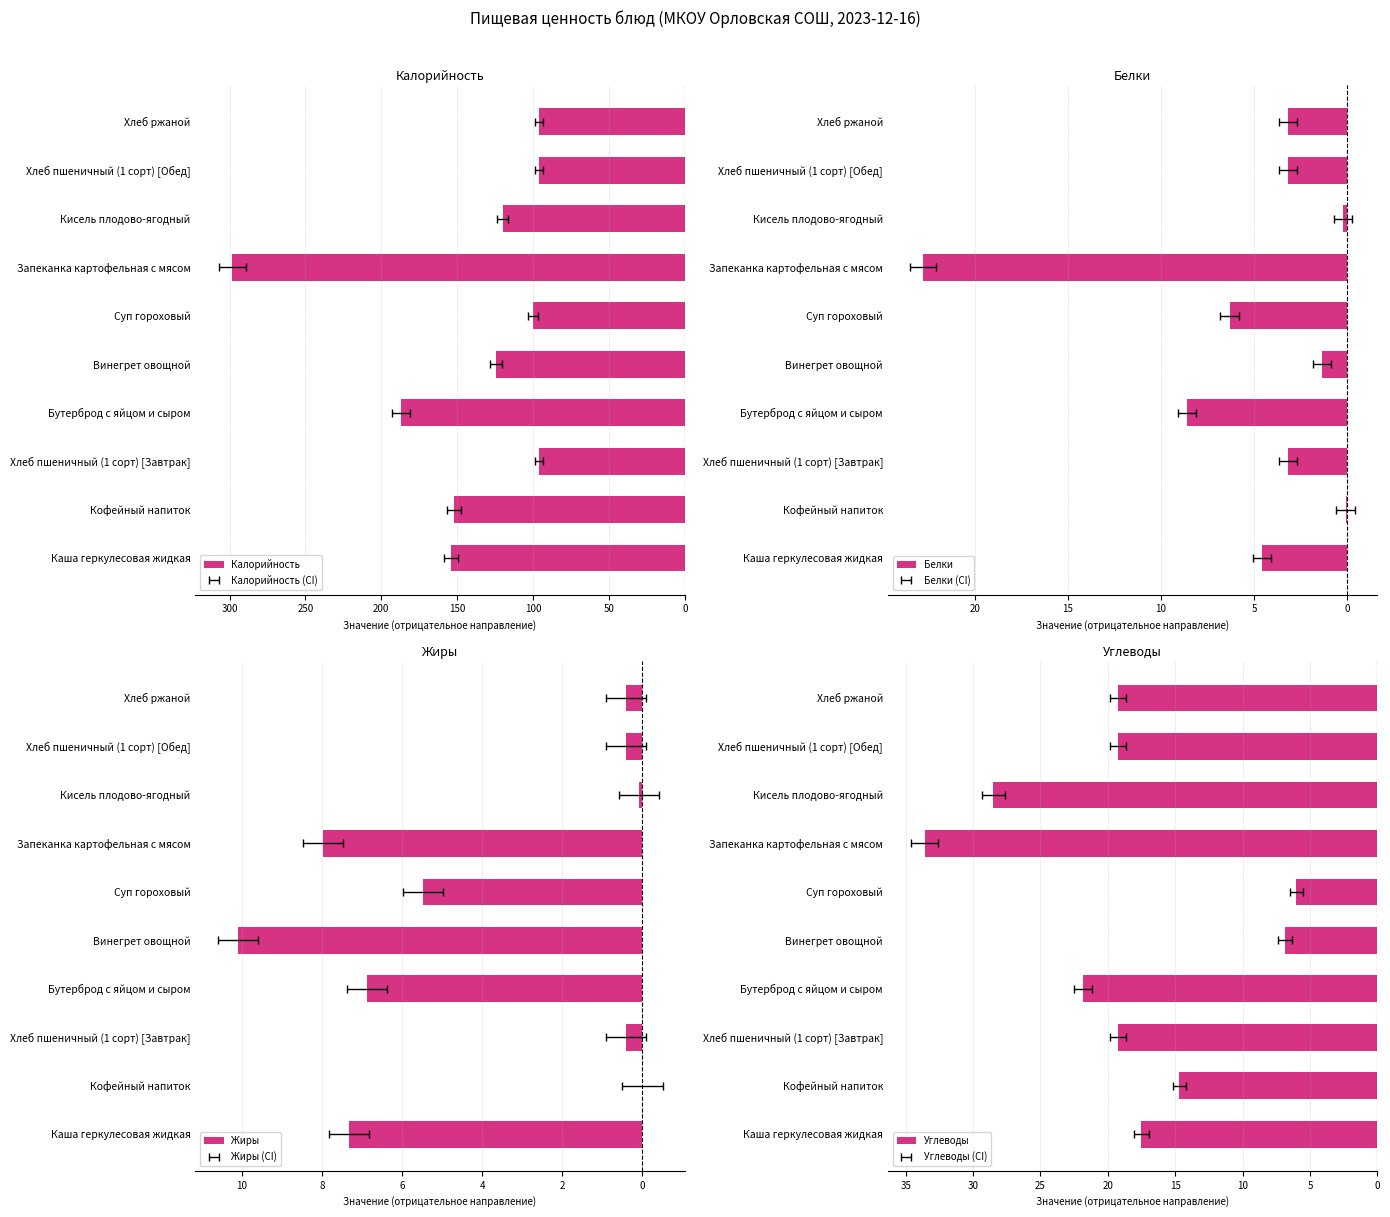

How many data points in Белки are less than -3?

7